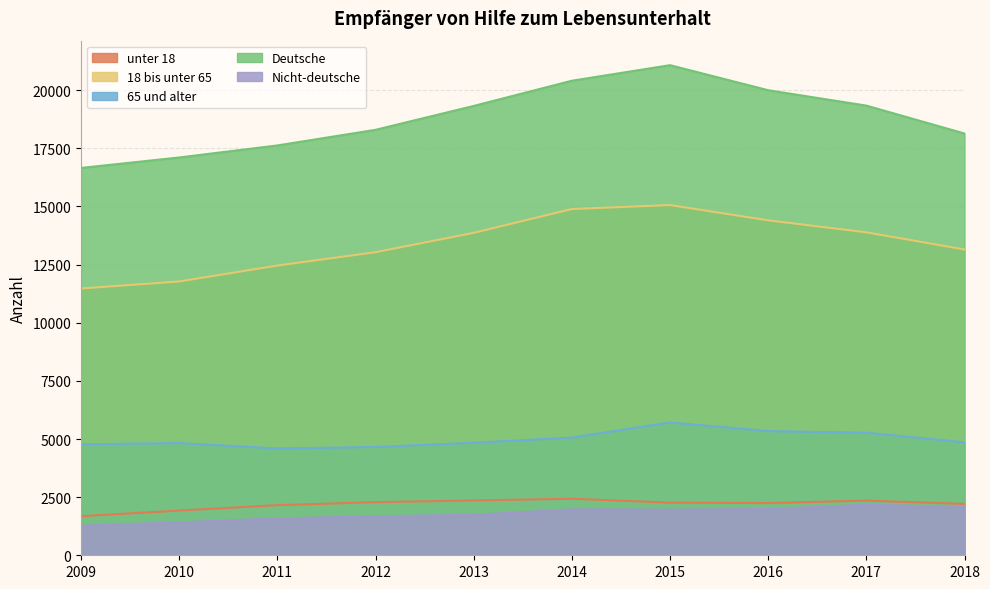

Does the chart display data point markers on the line(s)?

No